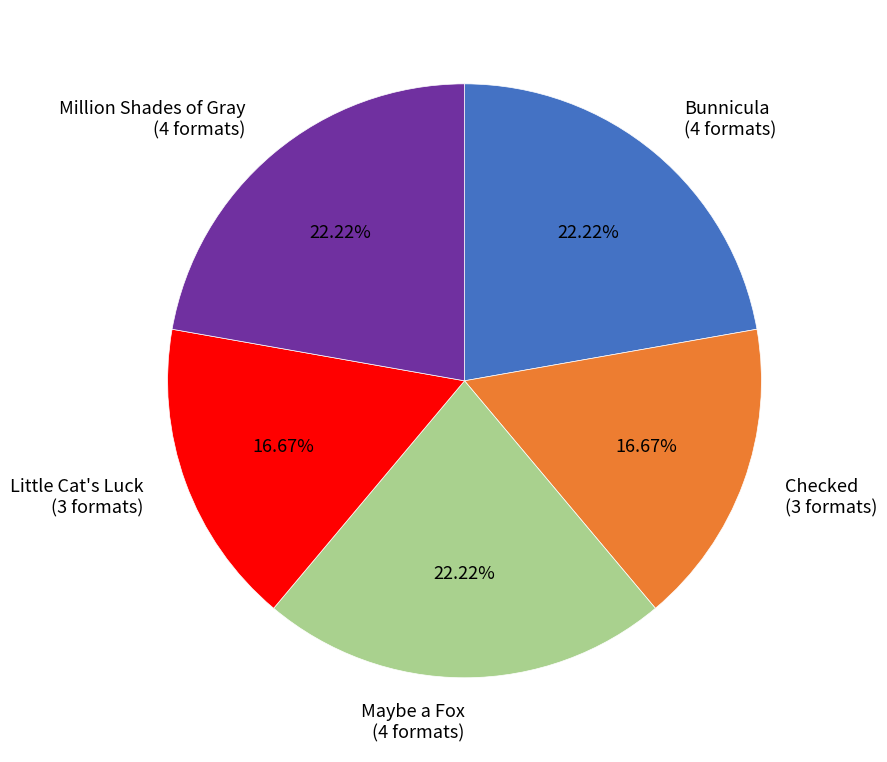

Is there any slice that represents more than half of the pie?

No